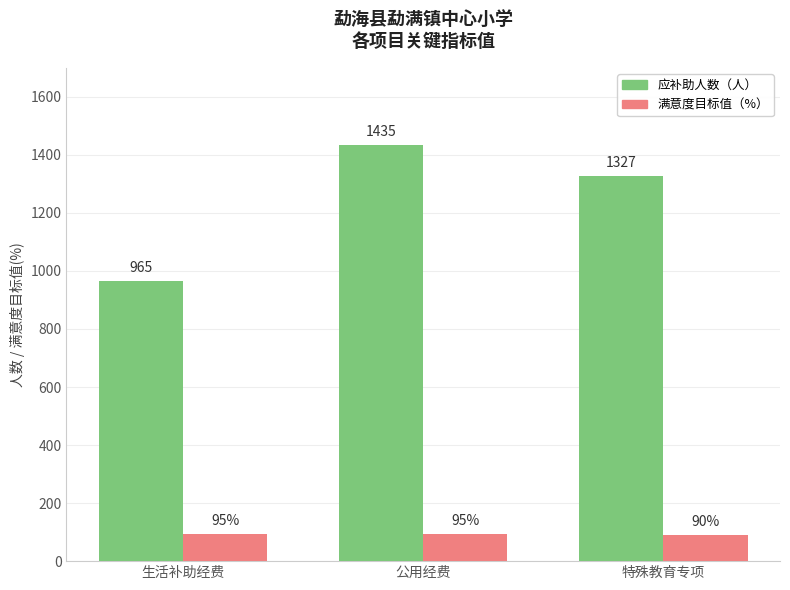

Reading left to right, transcribe all the data shown in this chart.

应补助人数（人）: 生活补助经费=965	公用经费=1435	特殊教育专项=1327
满意度目标值（%）: 生活补助经费=95	公用经费=95	特殊教育专项=90